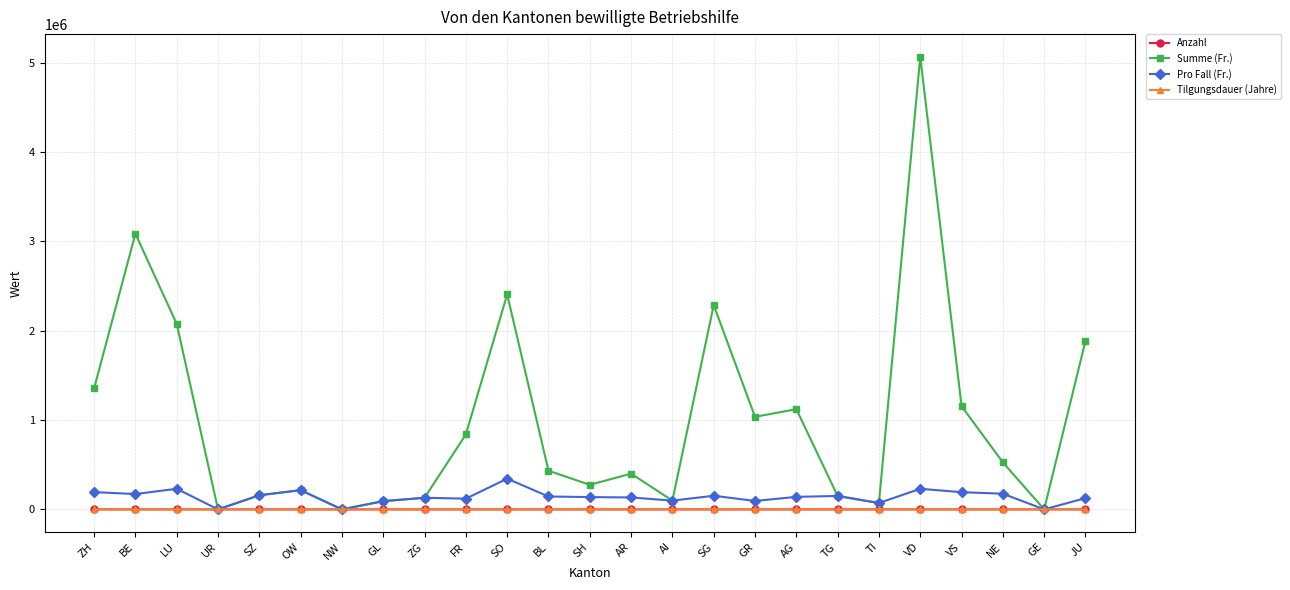

What is the difference between the maximum and second lowest values in the Summe (Fr.) series?

5067125.0